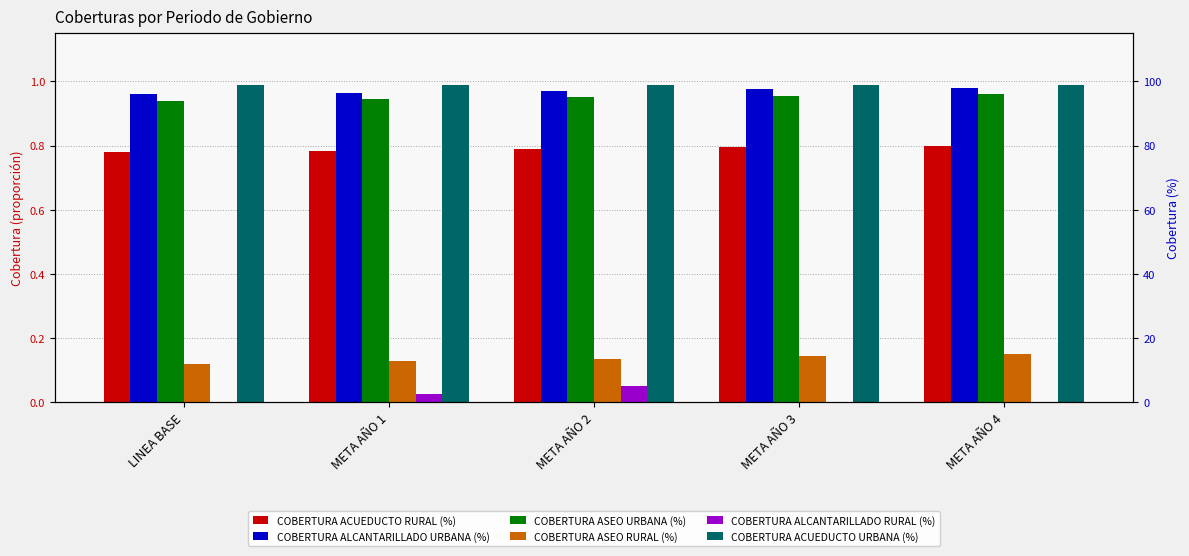

Between LINEA BASE and META AÑO 4, which is larger?

META AÑO 4